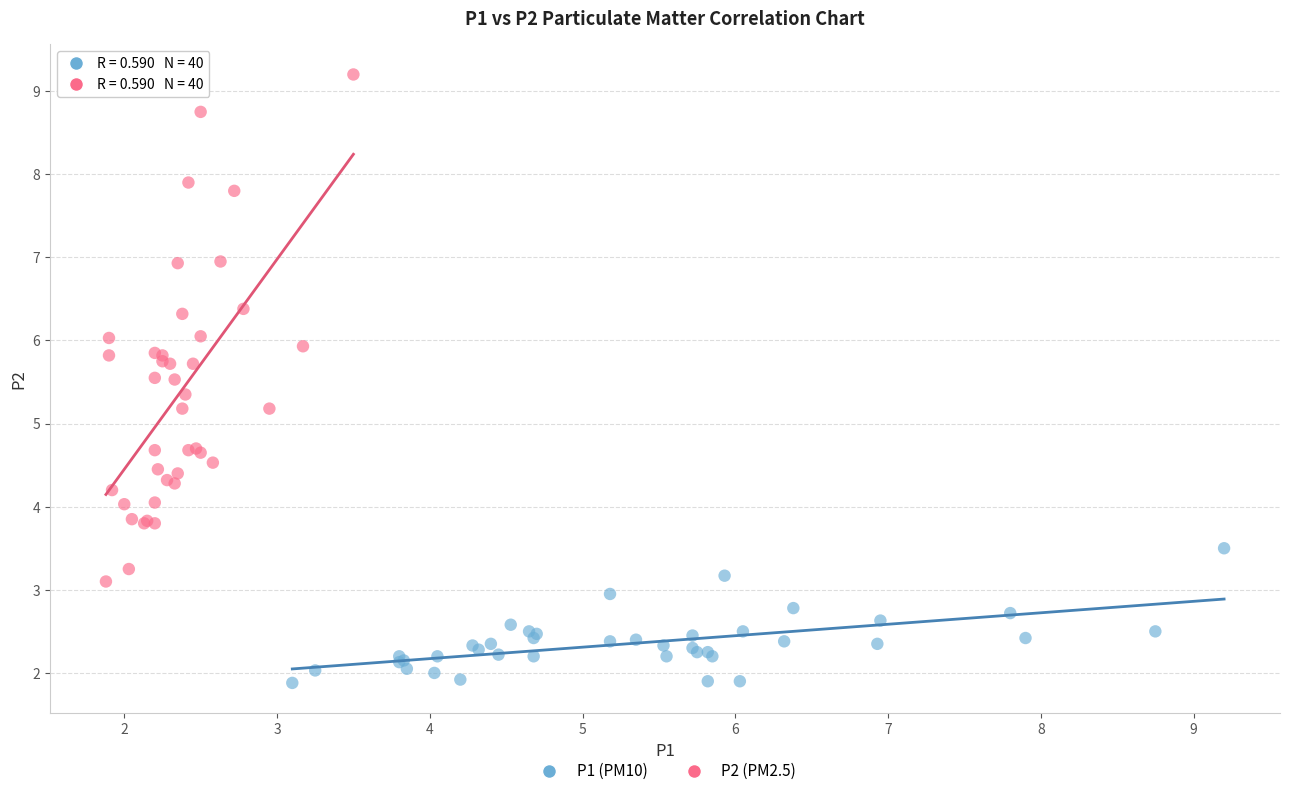

Which series contains the highest Y value?

P2 (PM2.5)